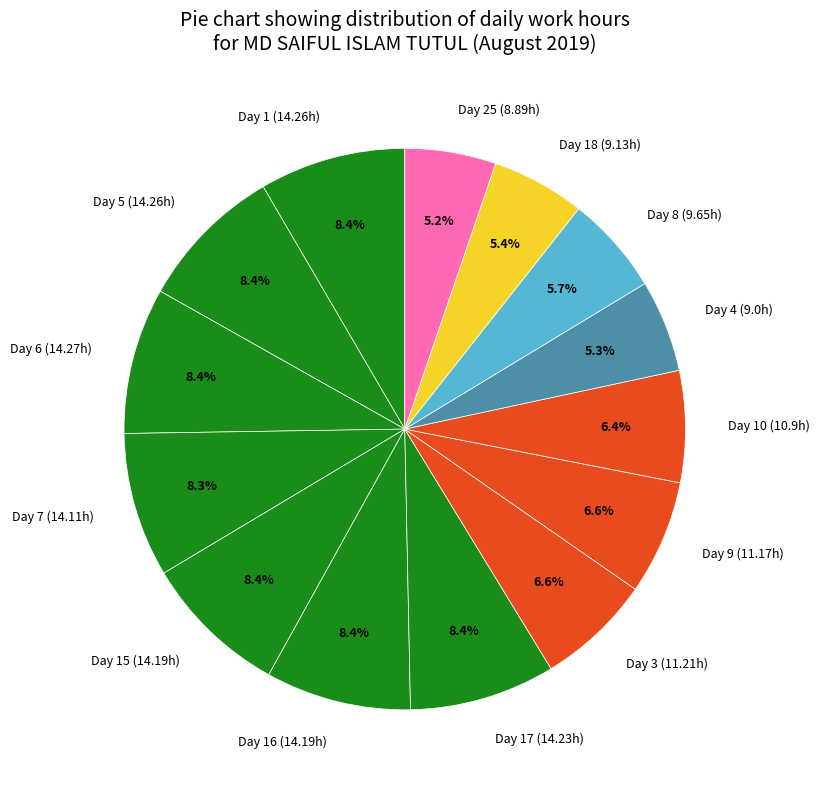

Do Day 16 (14.19h) and Day 9 (11.17h) together represent more than half of the pie?

No